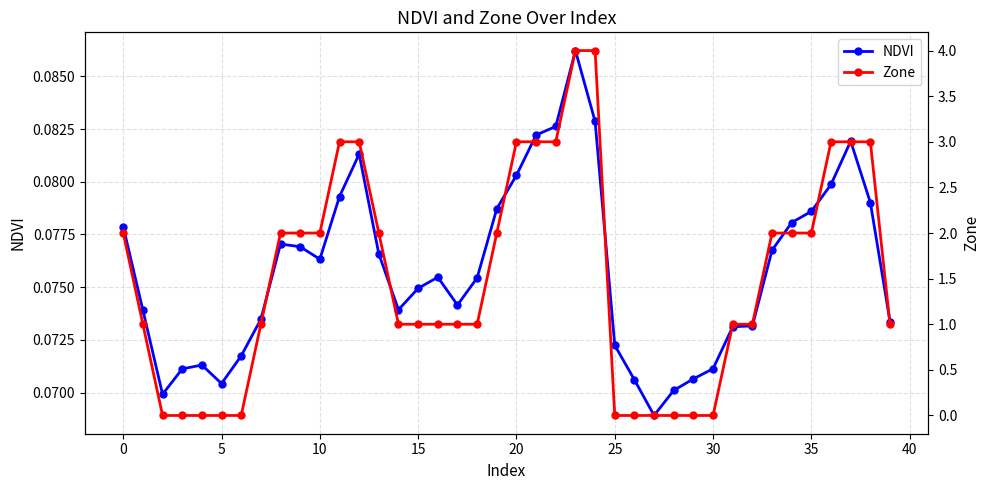

Count the NDVI values in the range 0 to 1.

40